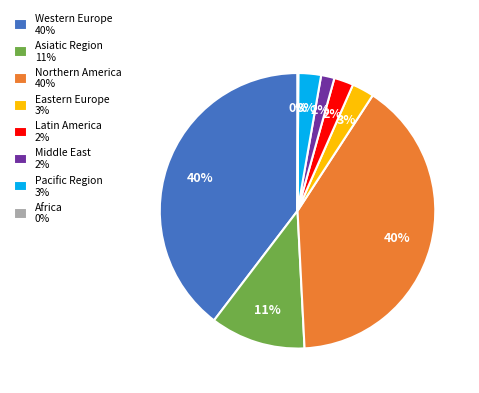

Does Western Europe 40% represent more than half of the total?

No